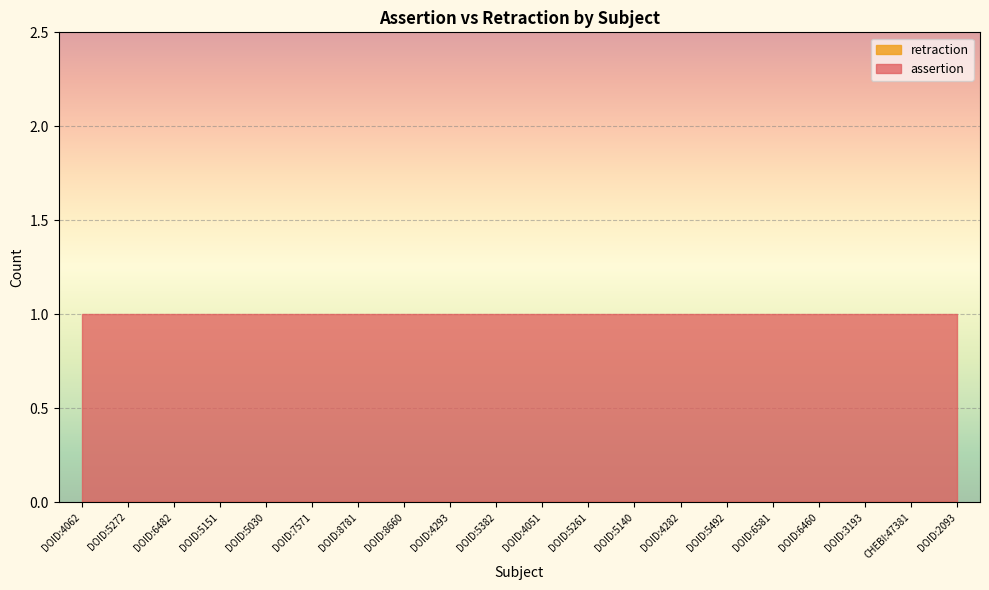

What is the total value across all series at DOID:4293?

1